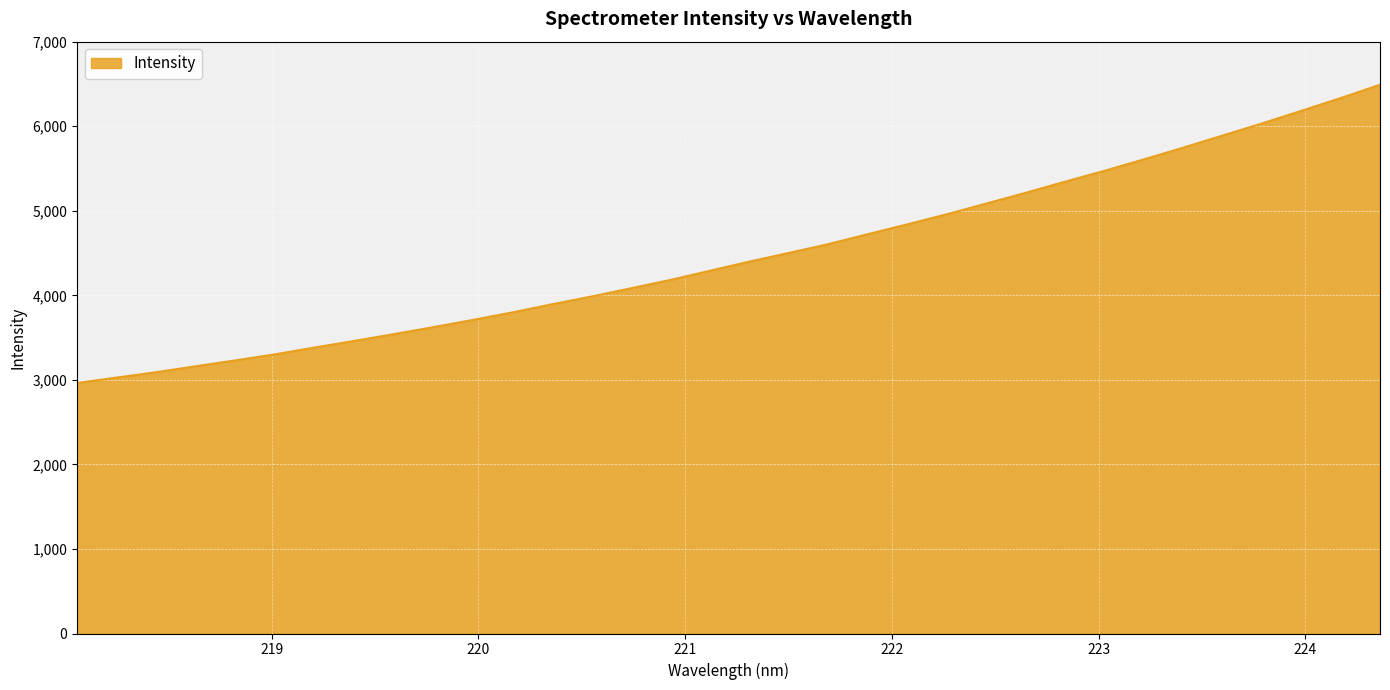

What is the greatest value displayed?

6490.1